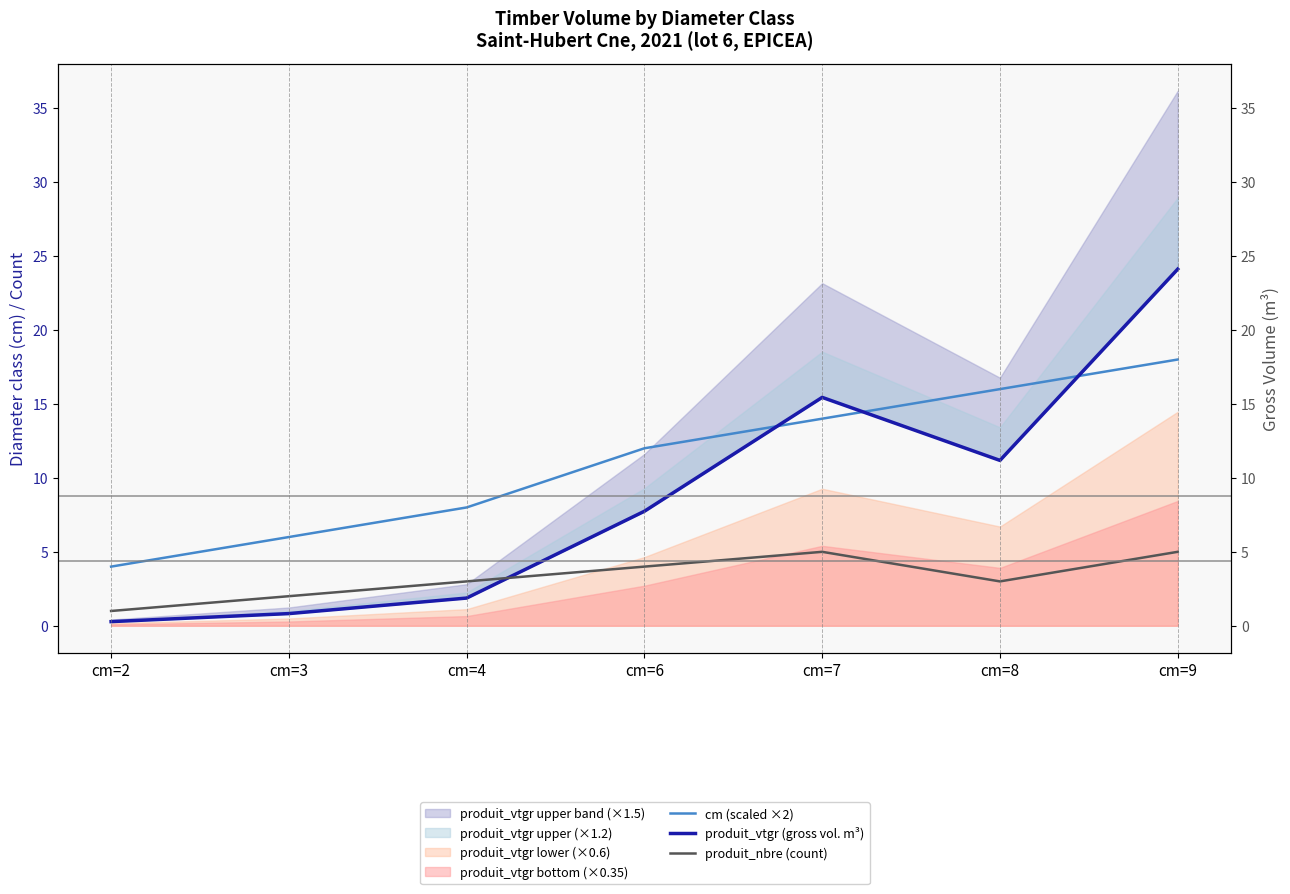

Reading left to right, list all the values displayed in this chart.

cm (scaled ×2): 4.0	6.0	8.0	12.0	14.0	16.0	18.0
produit_vtgr (gross vol. m³): 0.3	0.8	1.9	7.7	15.4	11.2	24.1
produit_nbre (count): 1.0	2.0	3.0	4.0	5.0	3.0	5.0